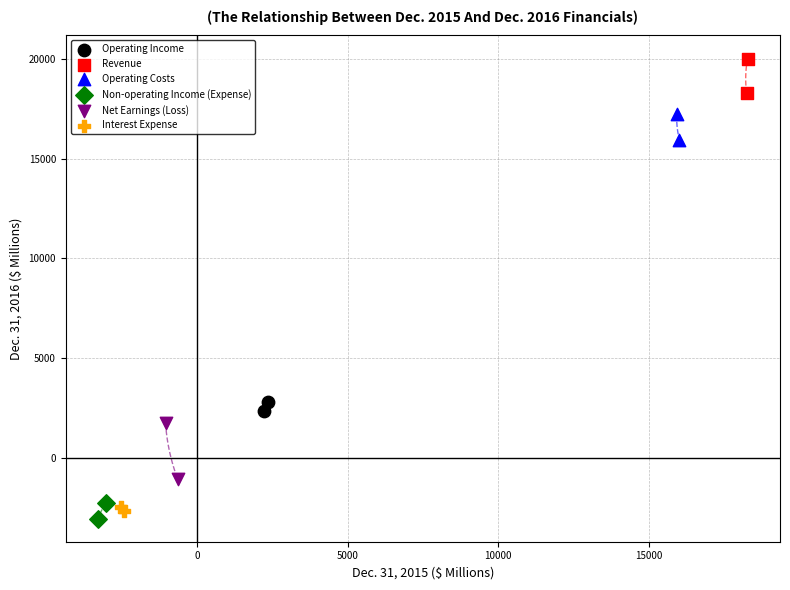

Which series contains the highest Y value?

Revenue